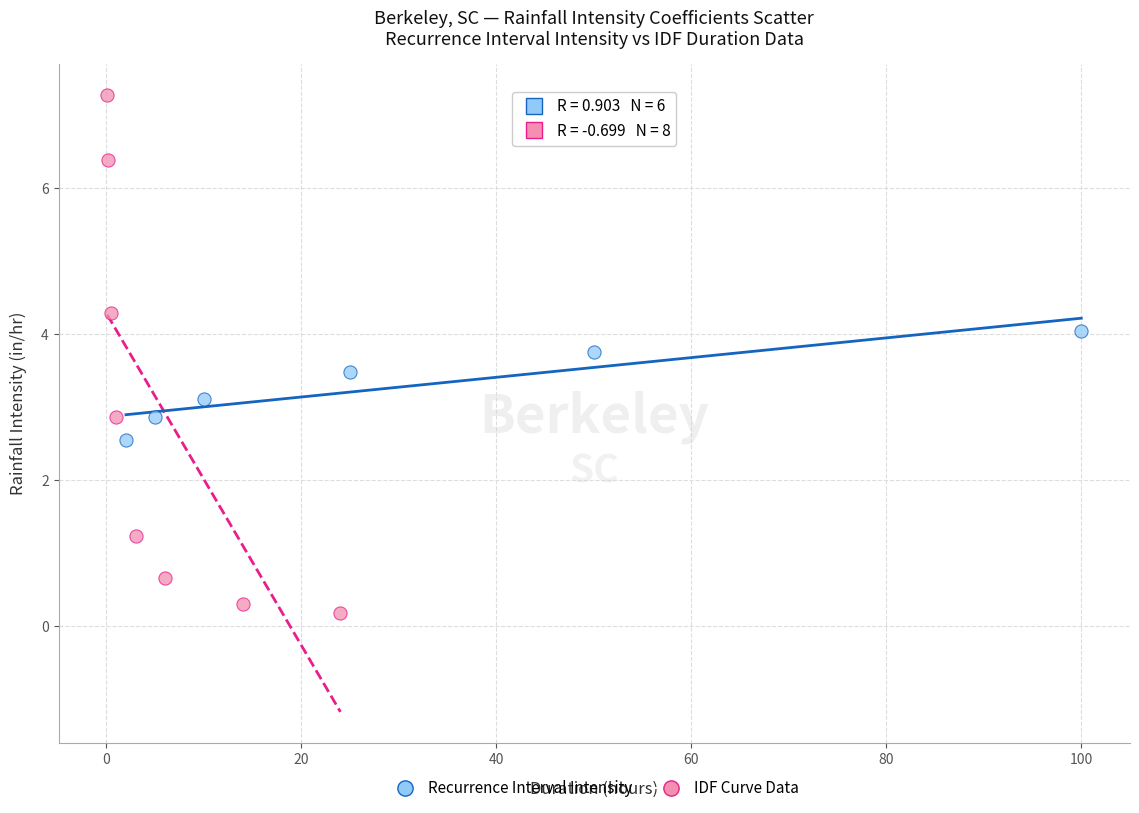

Which series contains the highest Y value?

IDF Curve Data